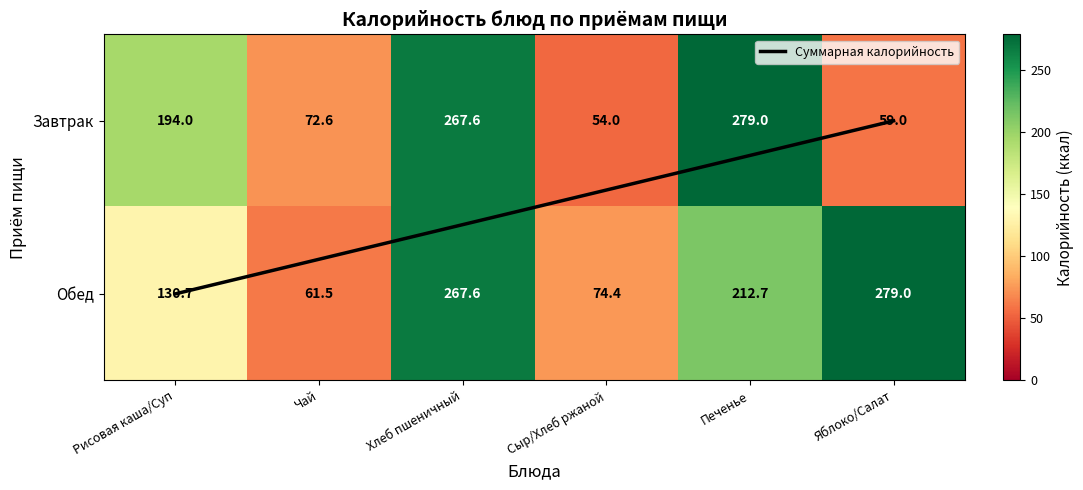

At which category is the sum across all series the highest?

Хлеб пшеничный